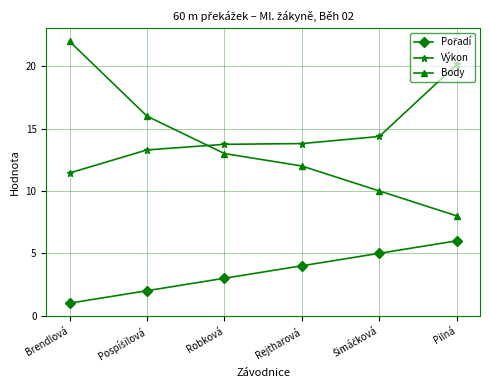

True or false: Výkon has a value of 20.1 at Pilná.

True